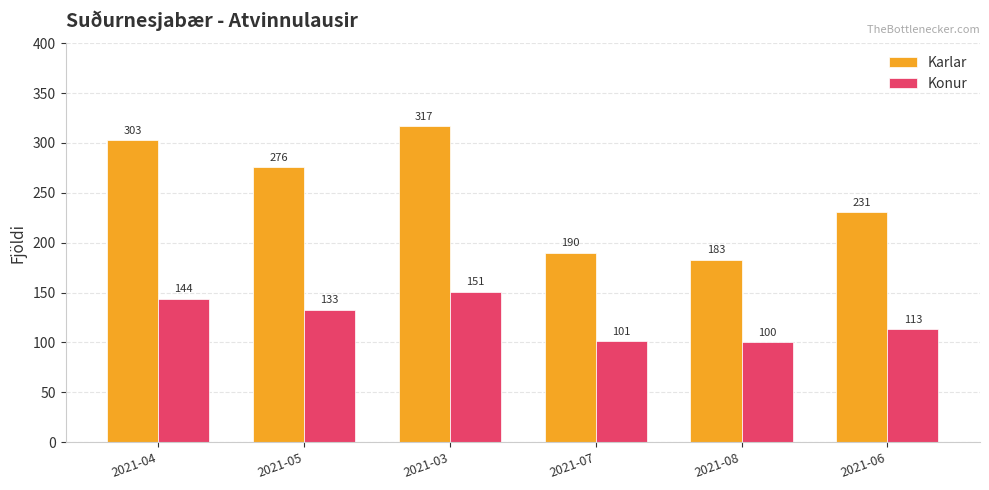

What is the approximate value of Konur at 2021-08?

100